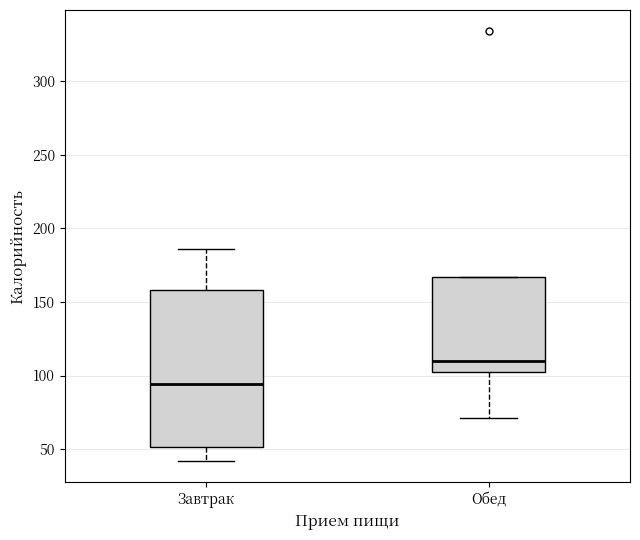

Reading left to right, transcribe this box plot: for each box, give where its median line is, the range the box spans, and where its two whiskers end, as read against the y-axis. The values are not printed on the chart, so give them approximately, as read against the axis.

Завтрак: median 95, box 50 to 160, whiskers 40 to 185
Обед: median 110, box 105 to 165, whiskers 70 to 165